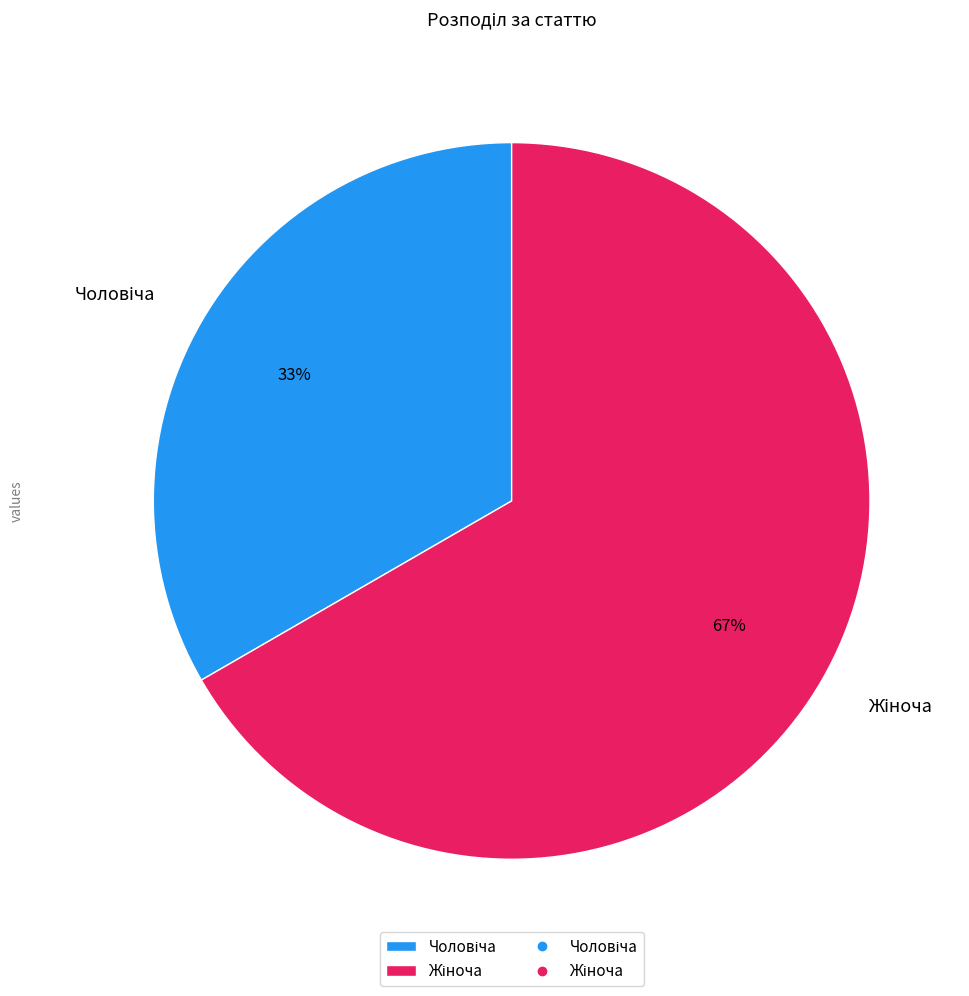

To the nearest percent, what is the average slice percentage?

50%